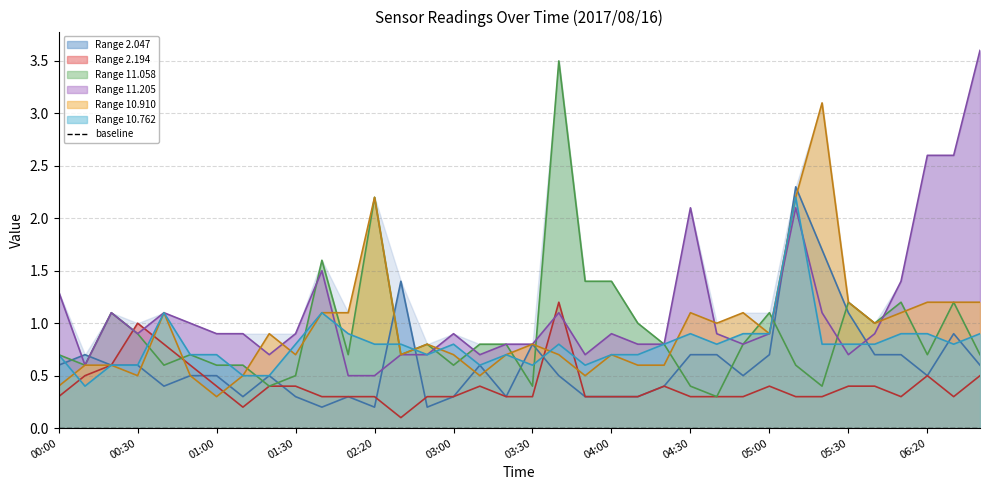

How many times do 2.047 and 10.910 cross each other?

8